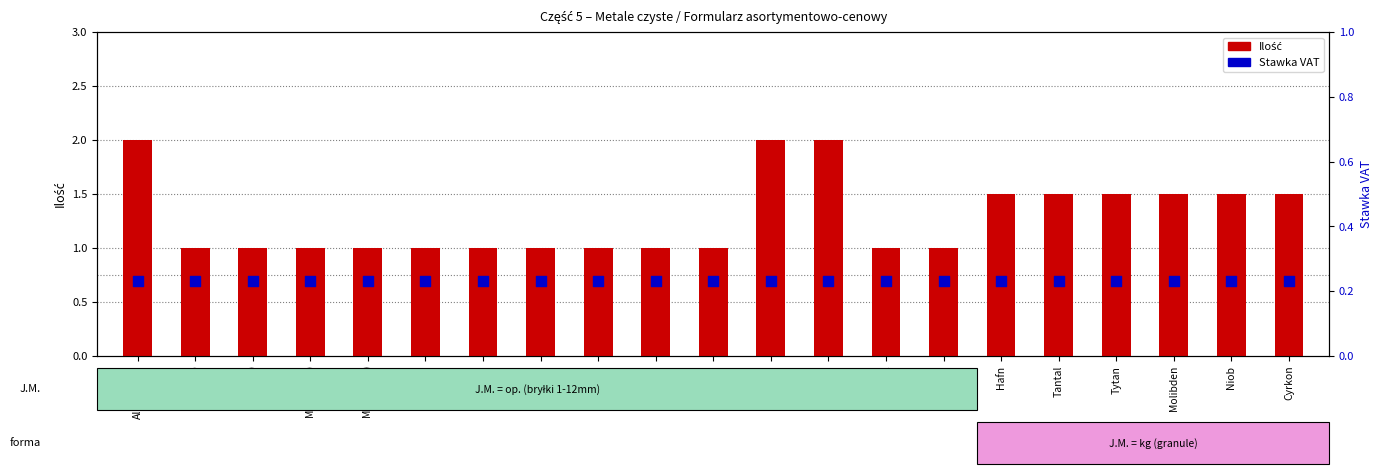

What is the total value across all series at Cyna?

1.2